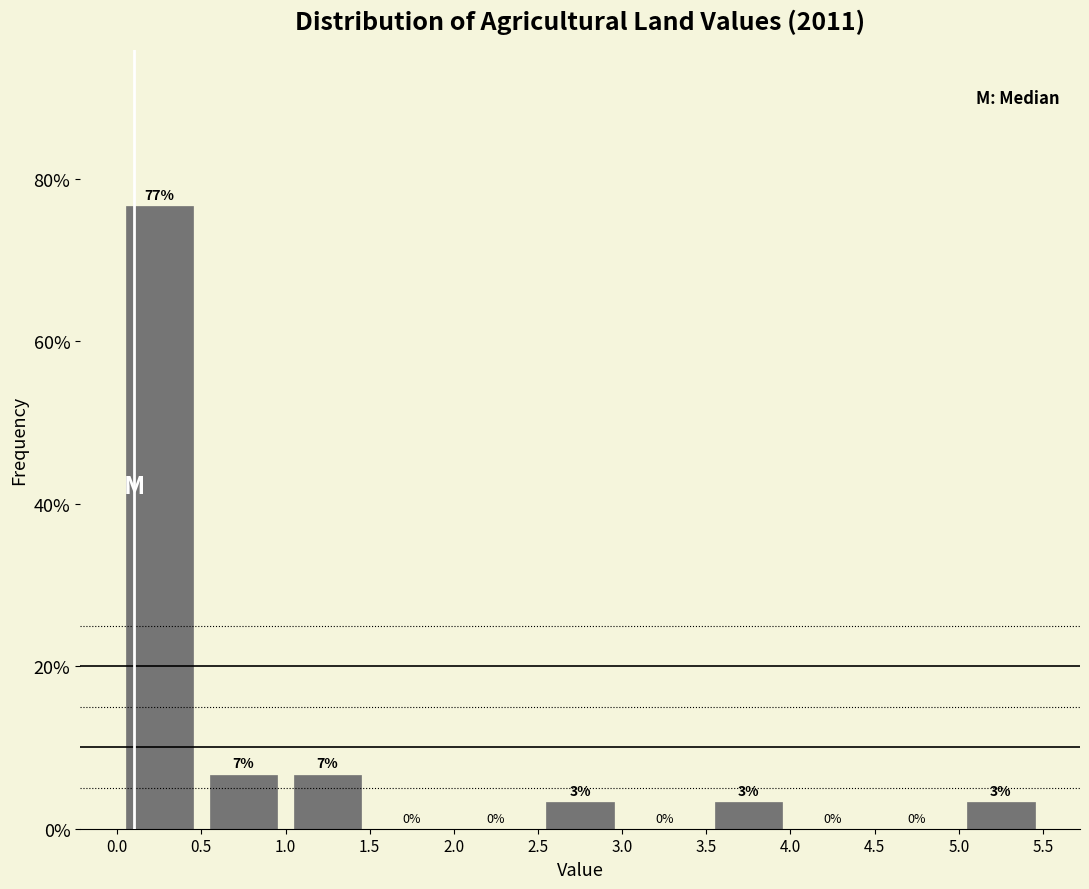

Which range on the x-axis has the tallest bar?

0.0 to 0.5